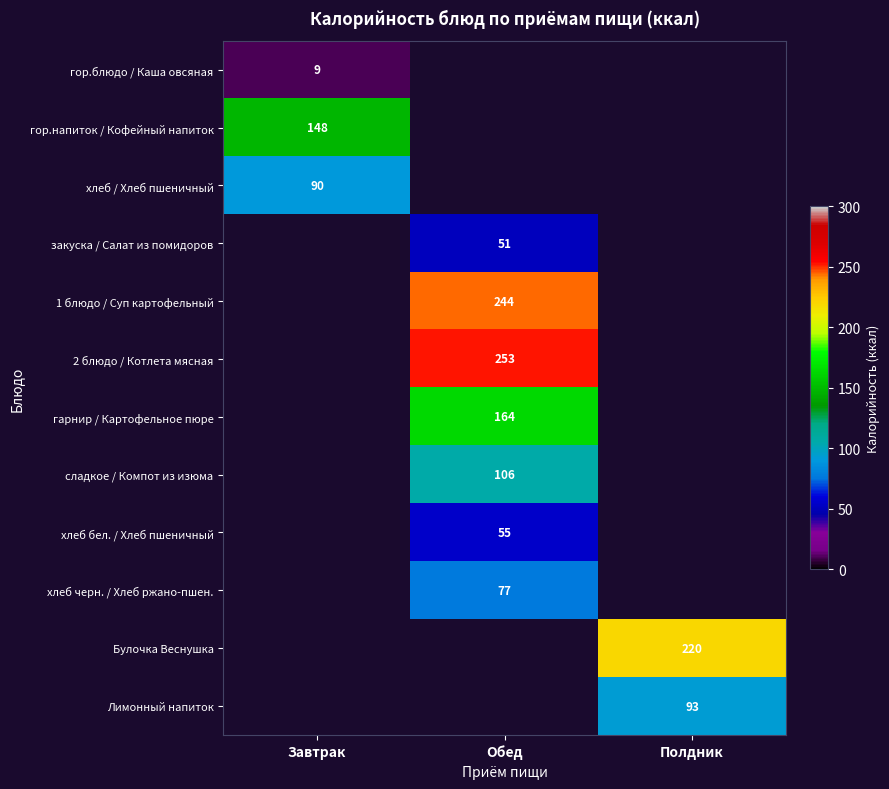

Where does the хлеб бел. / Хлеб пшеничный series first go above 54?

Обед